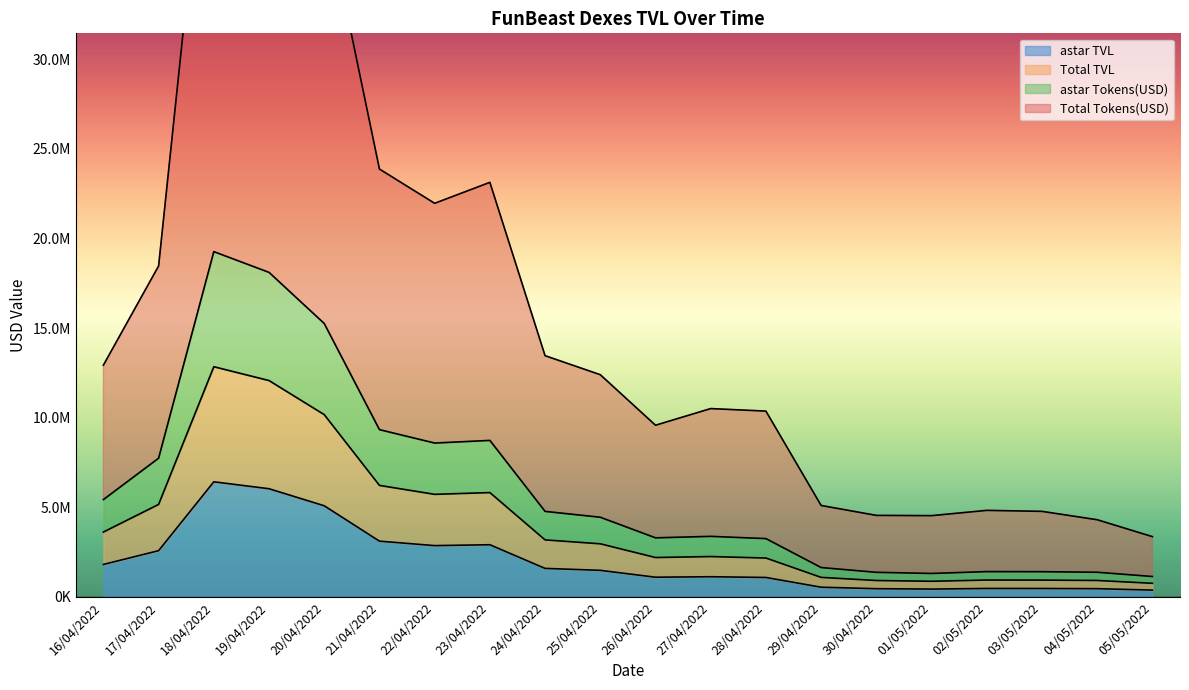

Which series has the largest range (max minus min)?

Total Tokens(USD)